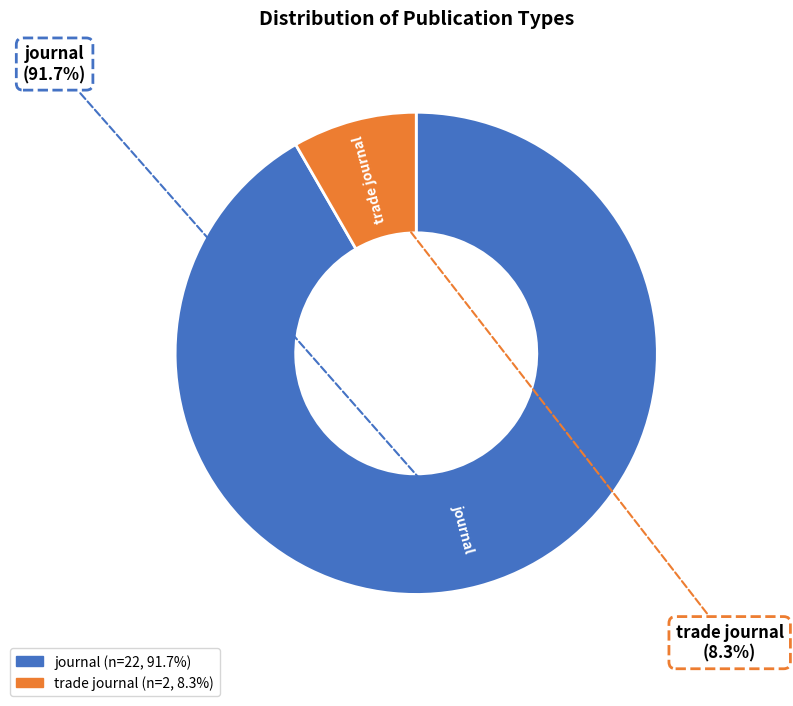

Combined, what portion of the pie is journal and trade journal?

100.0%